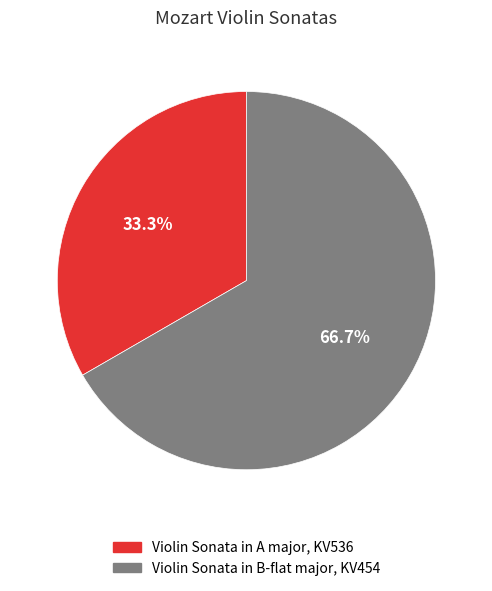

What is the ratio of the value at Violin Sonata in B-flat major, KV454 to the value at Violin Sonata in A major, KV536?

2.0